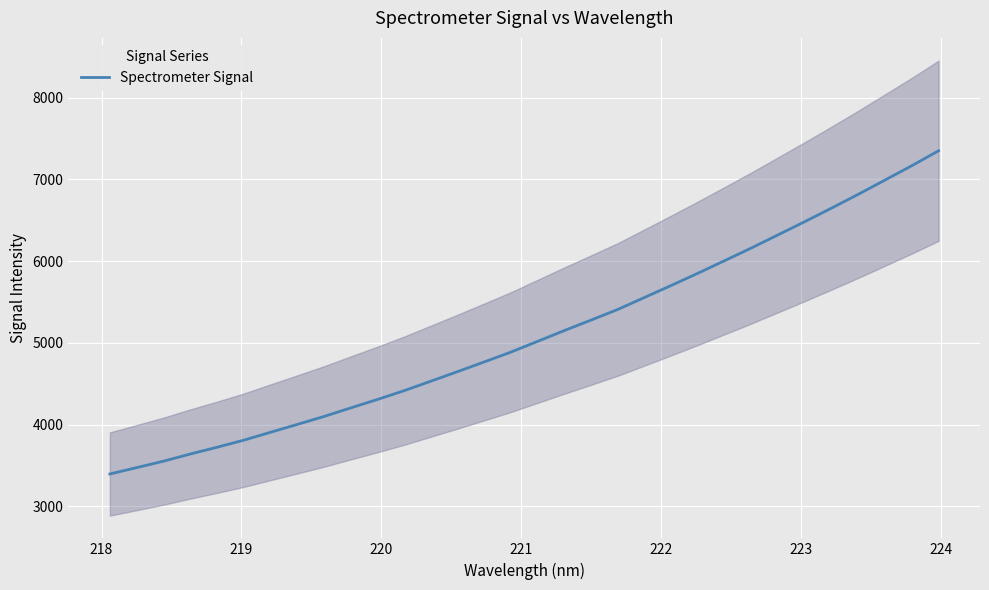

How many values are below 5018?

16